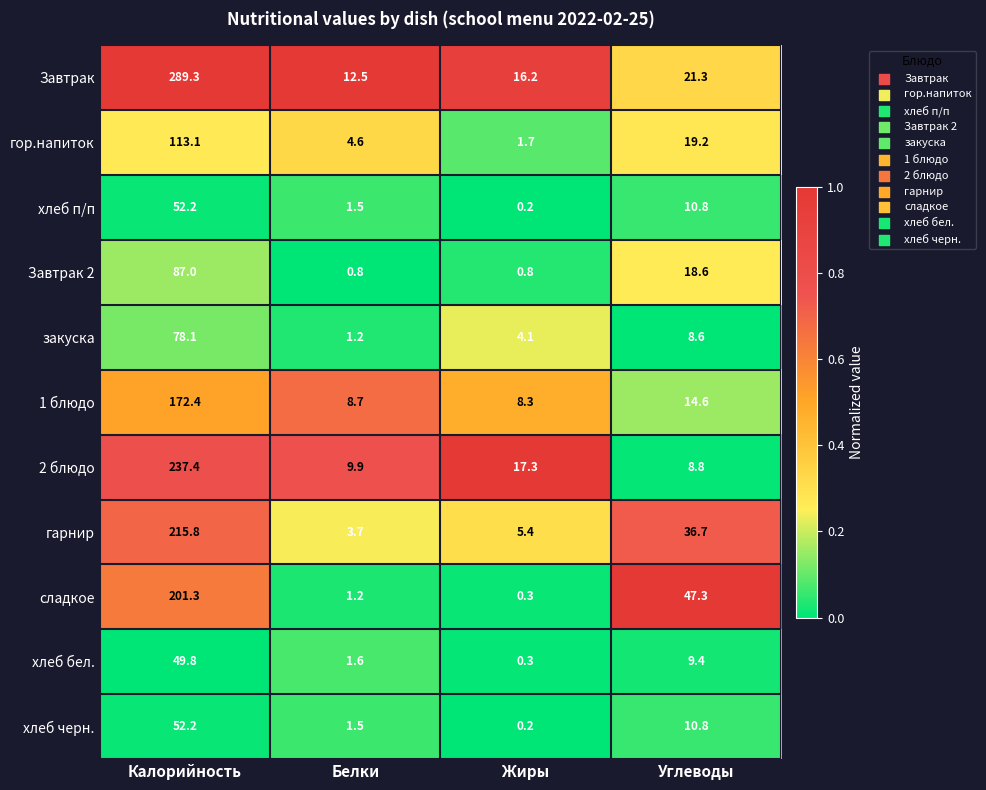

Which series has the widest spread of values?

Завтрак